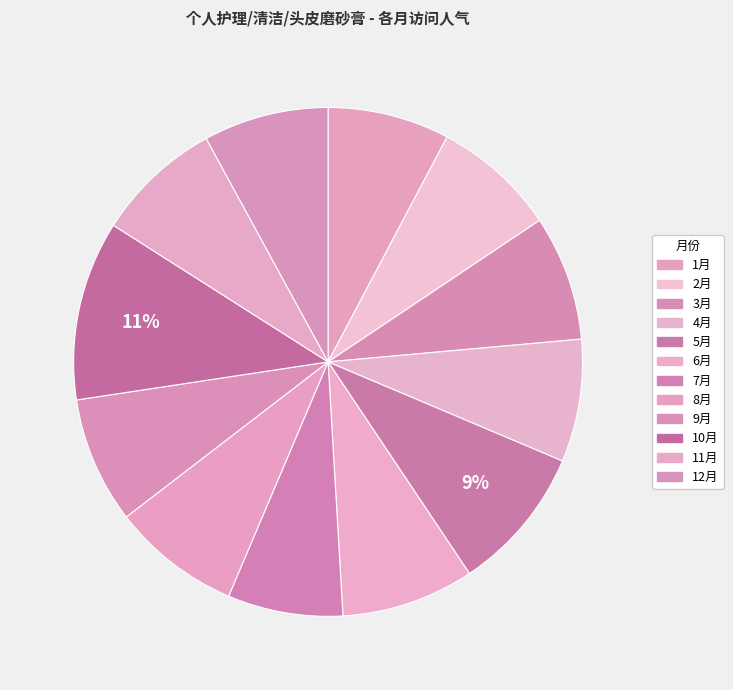

Does 6月 represent more than half of the total?

No